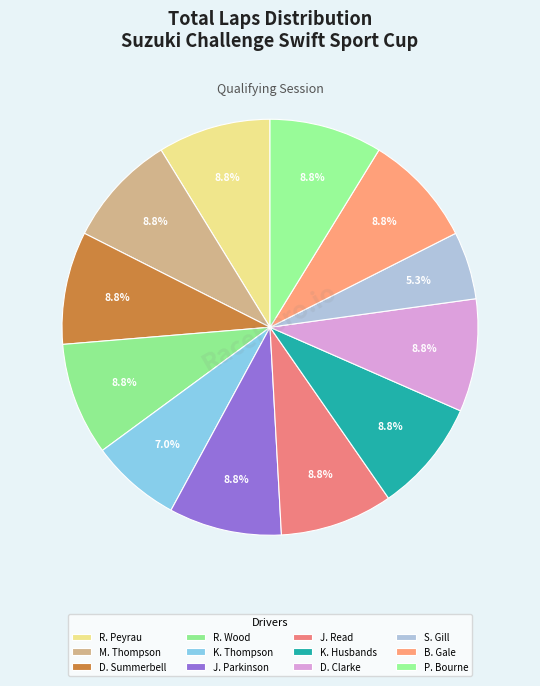

How many segments does this pie chart have?

12